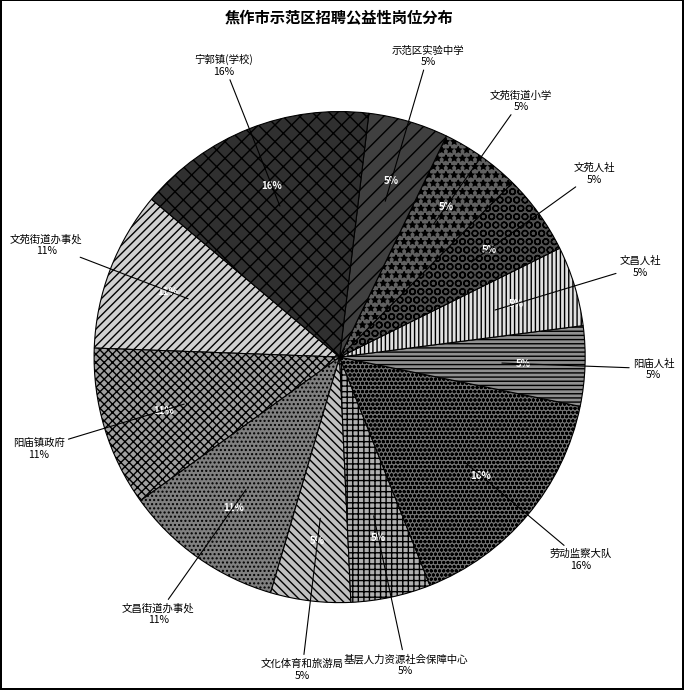

Does any single category account for the majority?

No